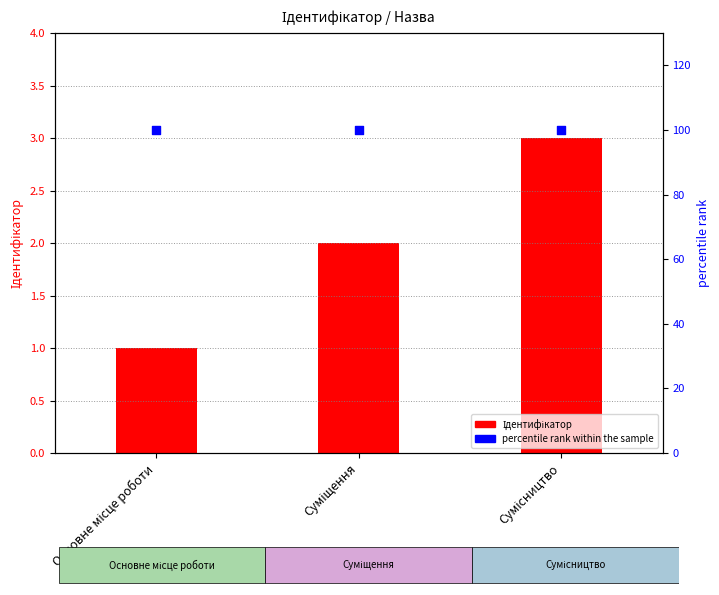

Is the value of percentile rank within the sample at Основне місце роботи greater than the value of Ідентифікатор at Основне місце роботи?

Yes